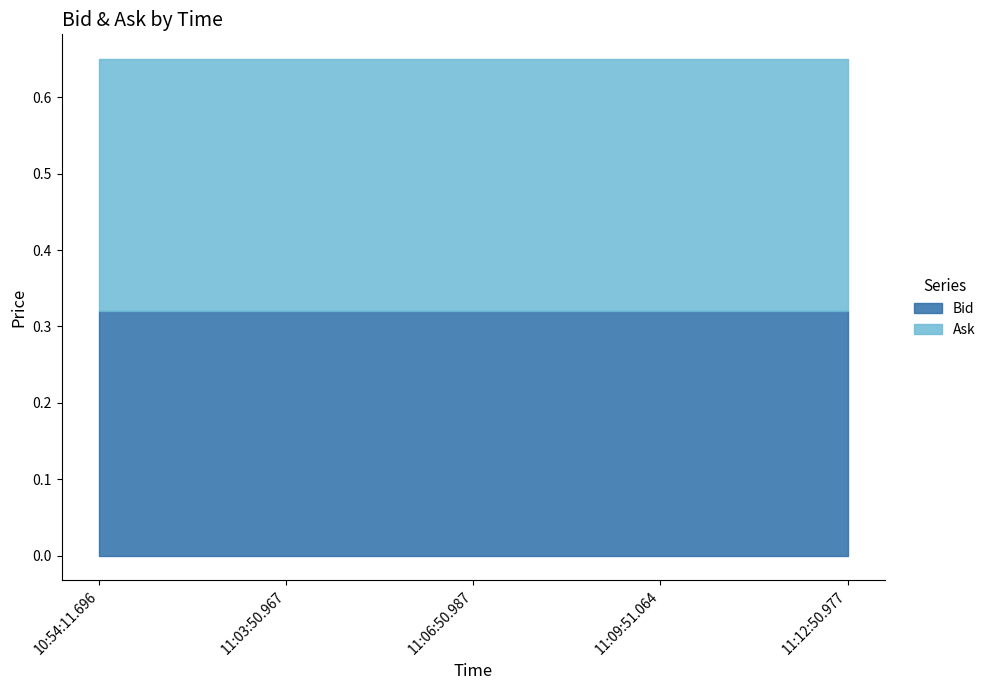

What is the value of the Ask point at the 1st from the left?

0.3